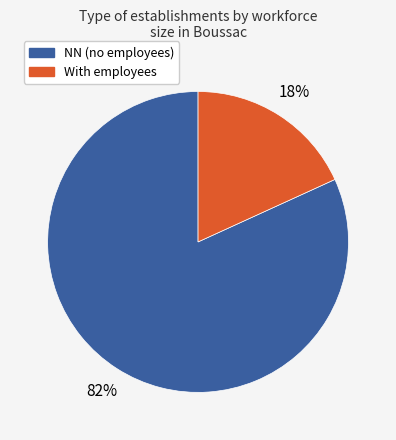

To the nearest percent, what is the difference between the largest and smallest slice percentages?

64%